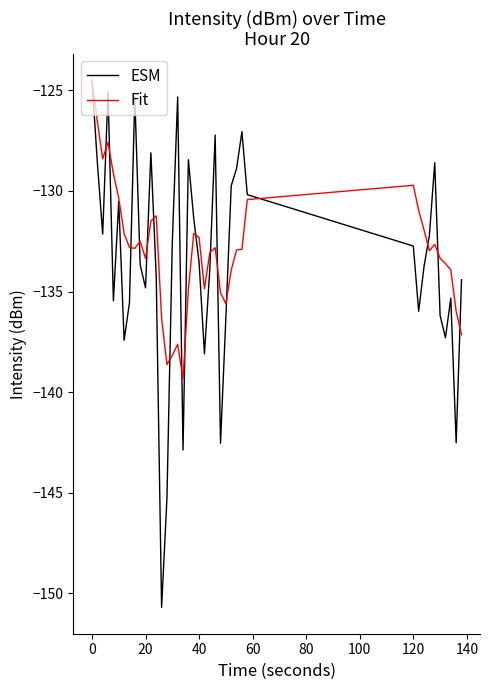

What is the smallest value displayed?

-150.7